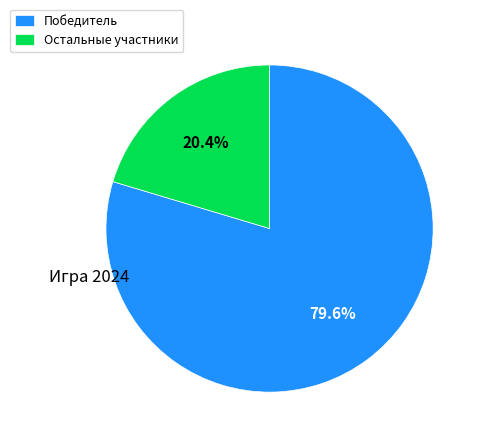

Is the sum of Остальные участники and Победитель greater than half?

Yes